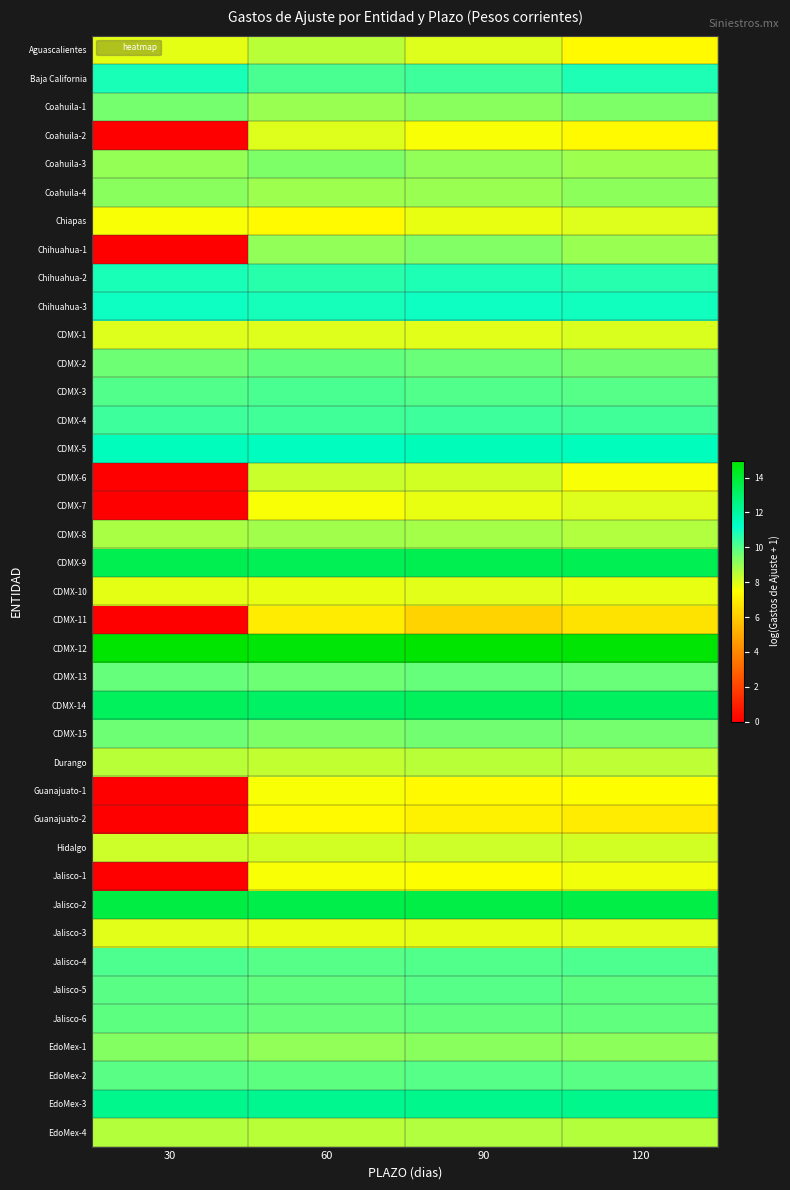

At which category is the sum across all series the highest?

90